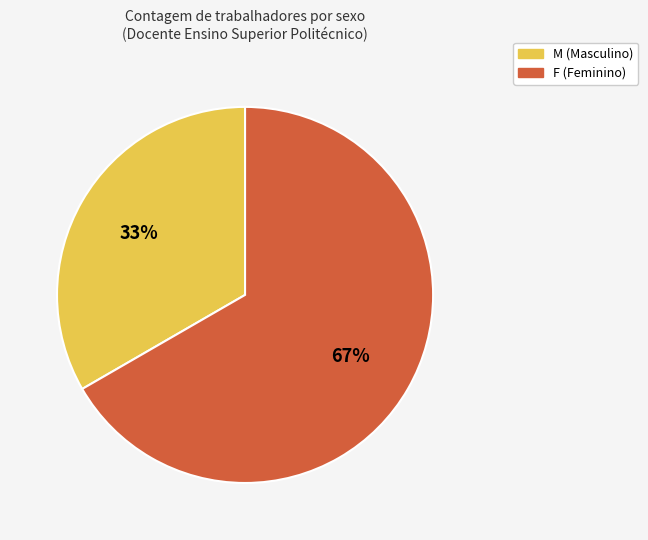

To the nearest percent, what percentage of the pie is M?

33%